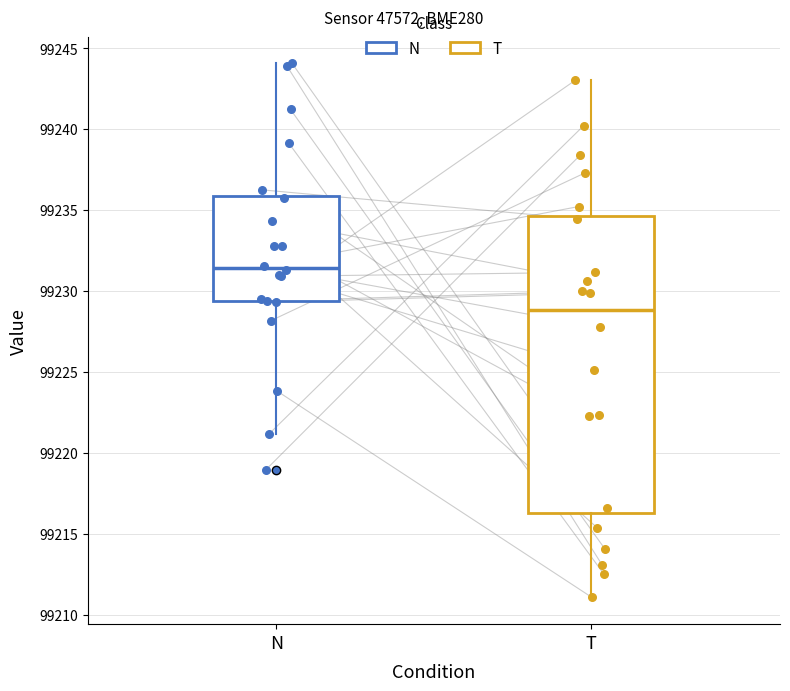

Where does the median line of the box for N sit on the y-axis? The values are not printed on the chart, so give them approximately, as read against the axis.

99231.5